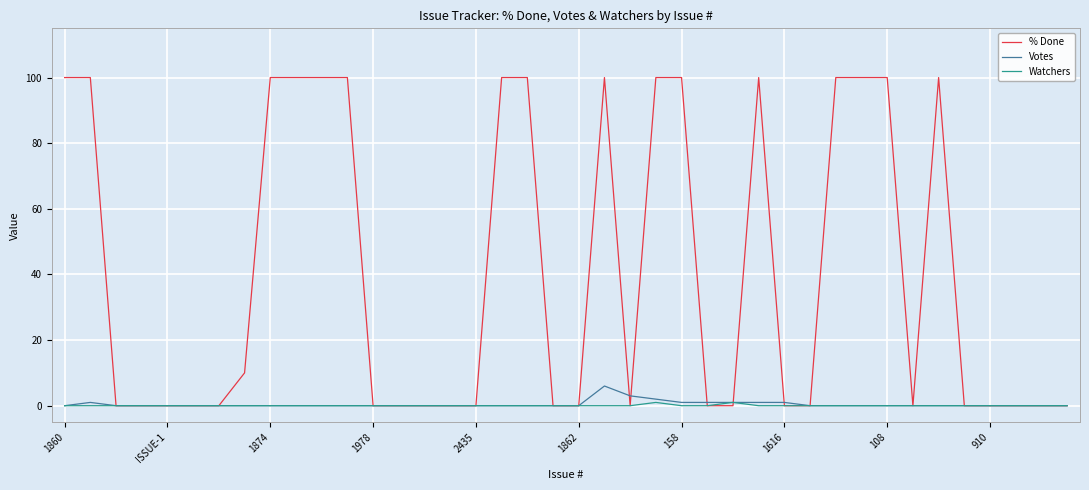

List the series in order of their peak value, lowest first.

Watchers, Votes, % Done